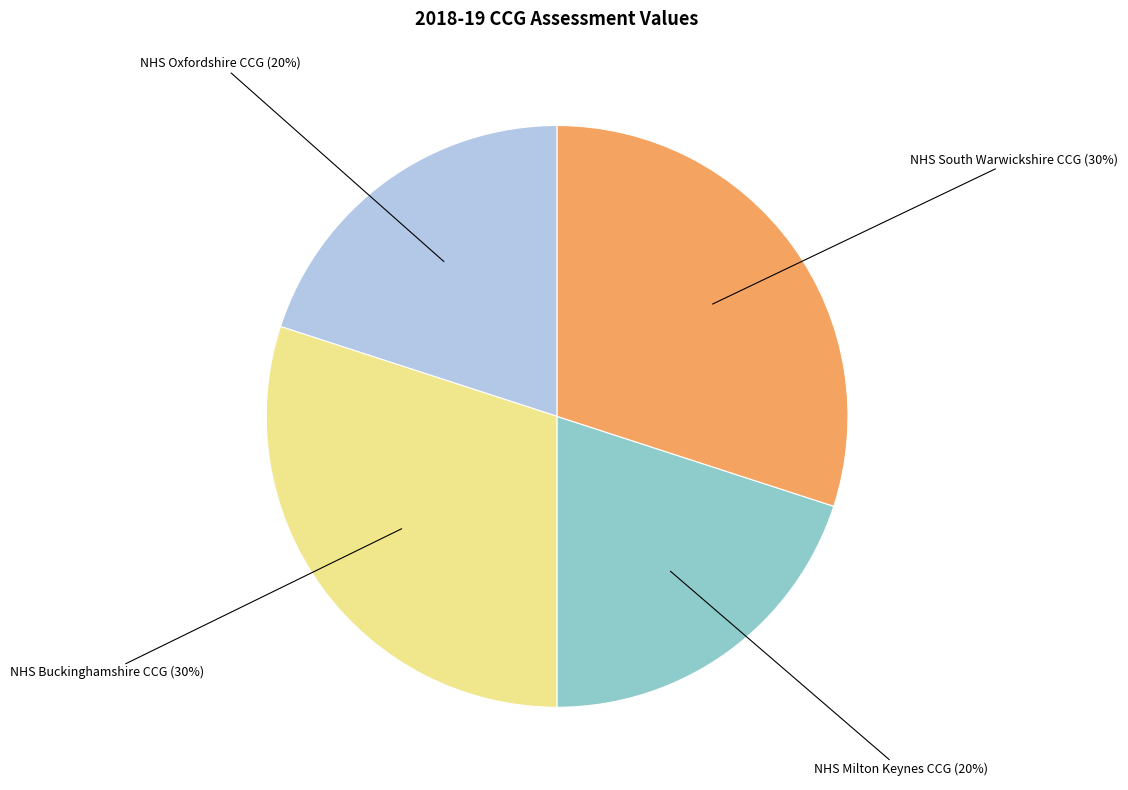

Is there a majority slice in this chart?

No